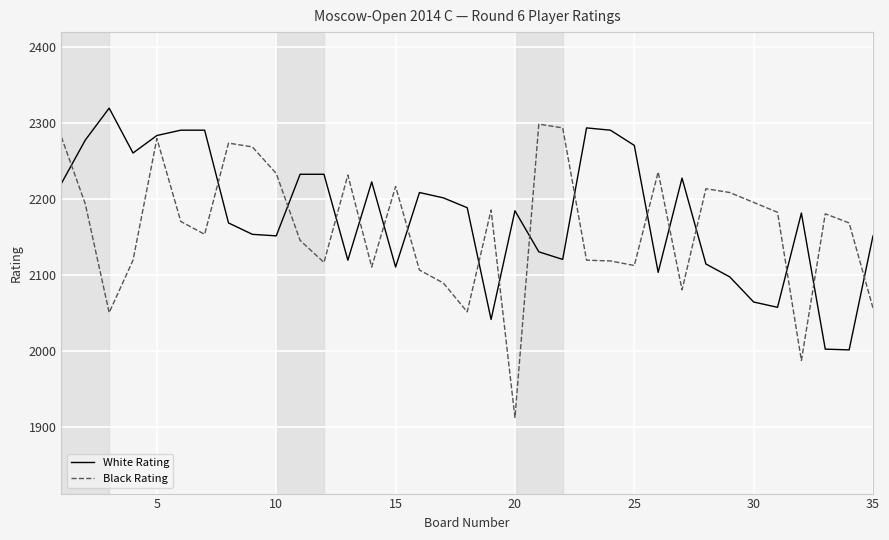

Which series has the largest range (max minus min)?

Black Rating